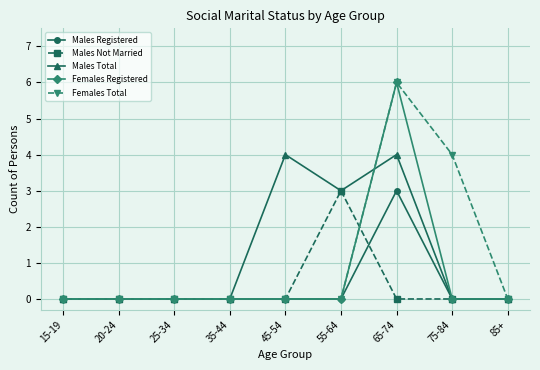

True or false: Males Total has a value of 4 at 45-54.

True